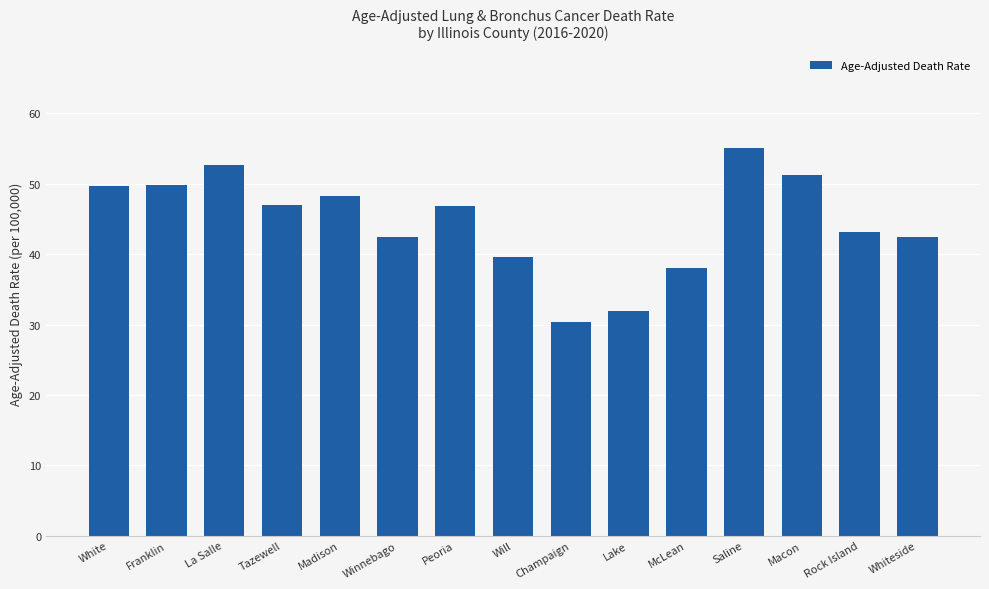

What is the sum of all values?

668.8